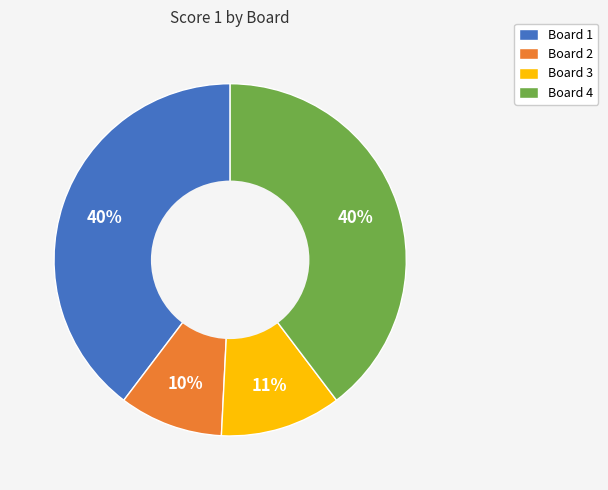

True or false: Board 2 accounts for 10% of the total.

True